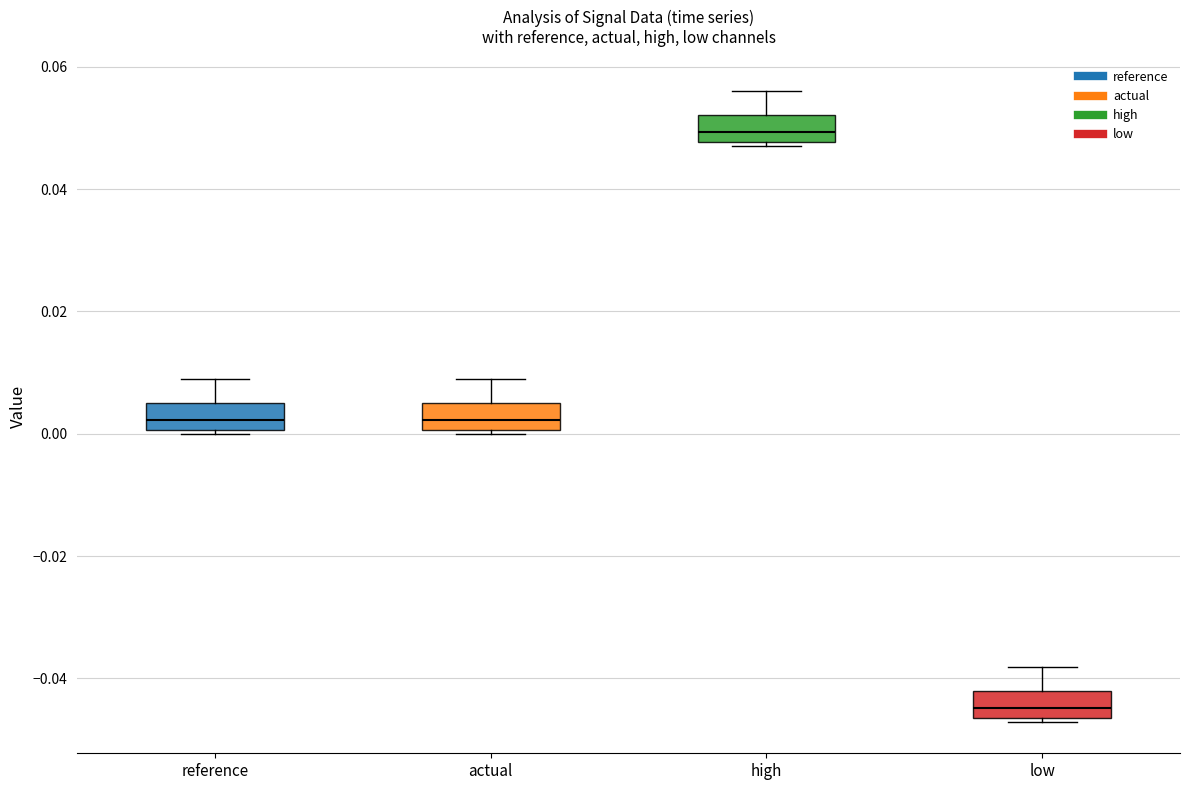

Where is the upper edge of the box for low on the y-axis? The values are not printed on the chart, so give them approximately, as read against the axis.

-0.042